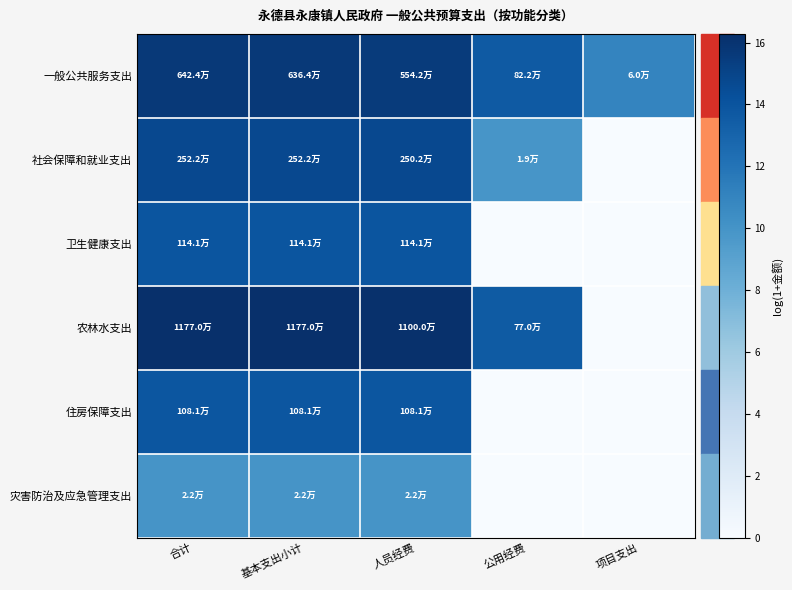

Reading left to right, list all the values displayed in this chart.

一般公共服务支出: 合计=15.7	基本支出小计=15.7	人员经费=15.5	公用经费=13.6	项目支出=11.0
社会保障和就业支出: 合计=14.7	基本支出小计=14.7	人员经费=14.7	公用经费=9.9	项目支出=0.0
卫生健康支出: 合计=13.9	基本支出小计=13.9	人员经费=13.9	公用经费=0.0	项目支出=0.0
农林水支出: 合计=16.3	基本支出小计=16.3	人员经费=16.2	公用经费=13.6	项目支出=0.0
住房保障支出: 合计=13.9	基本支出小计=13.9	人员经费=13.9	公用经费=0.0	项目支出=0.0
灾害防治及应急管理支出: 合计=10.0	基本支出小计=10.0	人员经费=10.0	公用经费=0.0	项目支出=0.0